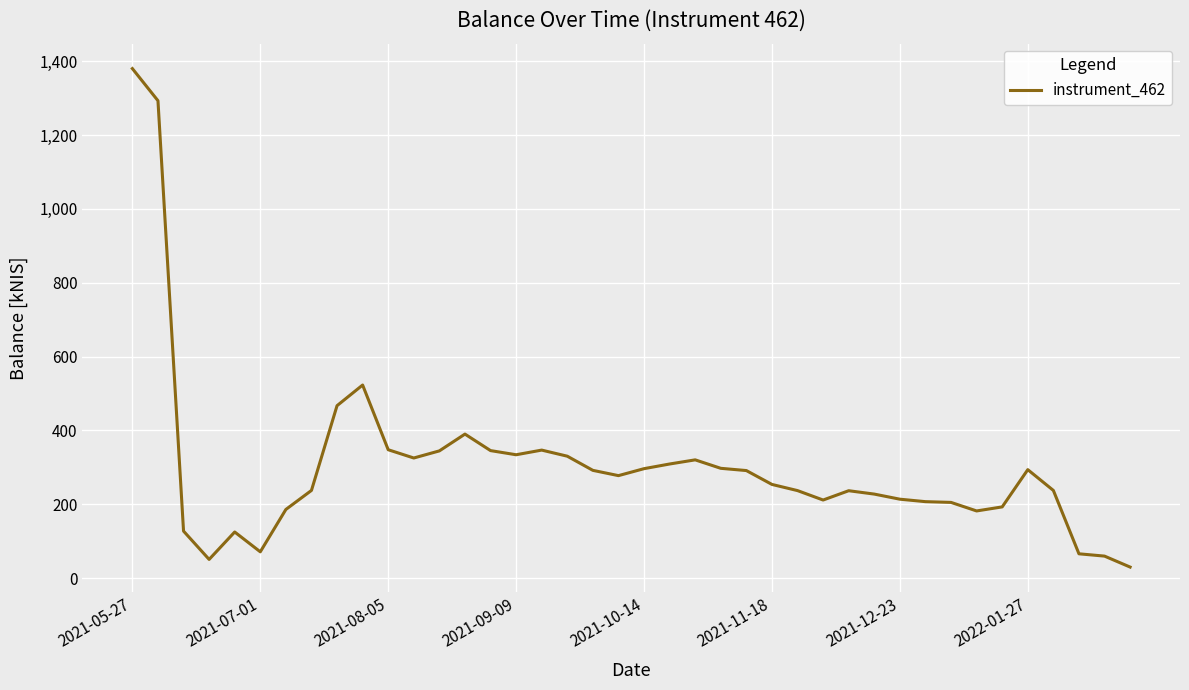

What is the difference between the maximum and minimum values?

1350.2